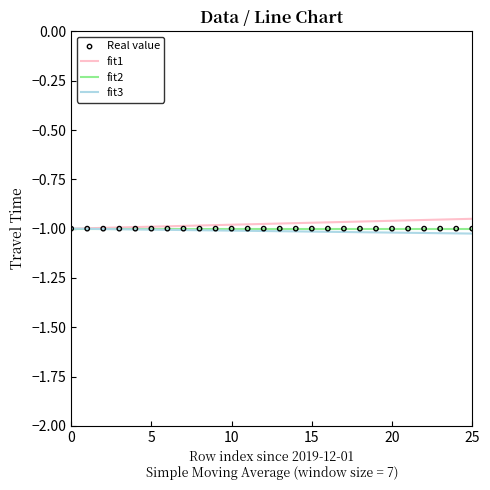

Does the chart have visible grid lines?

No